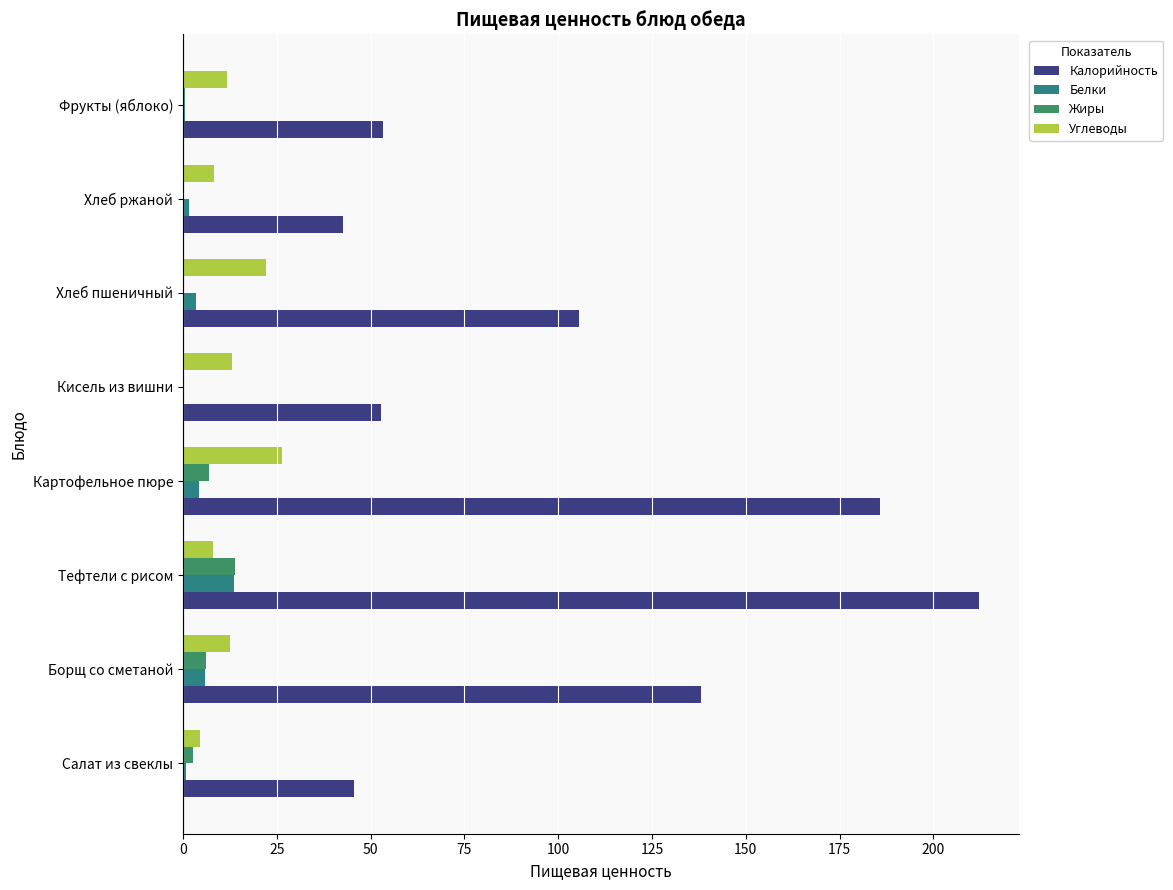

How many values in the Белки series exceed 3?

4